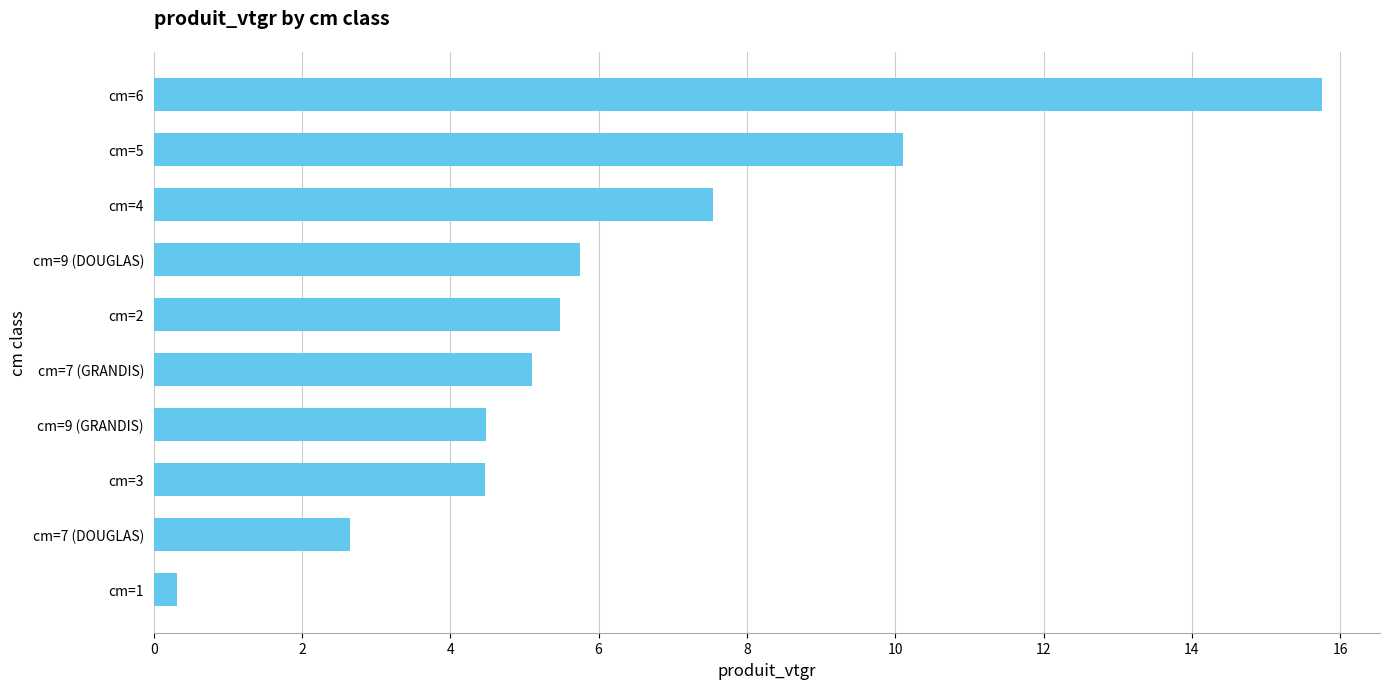

Read the value at cm=7 (DOUGLAS).

2.7